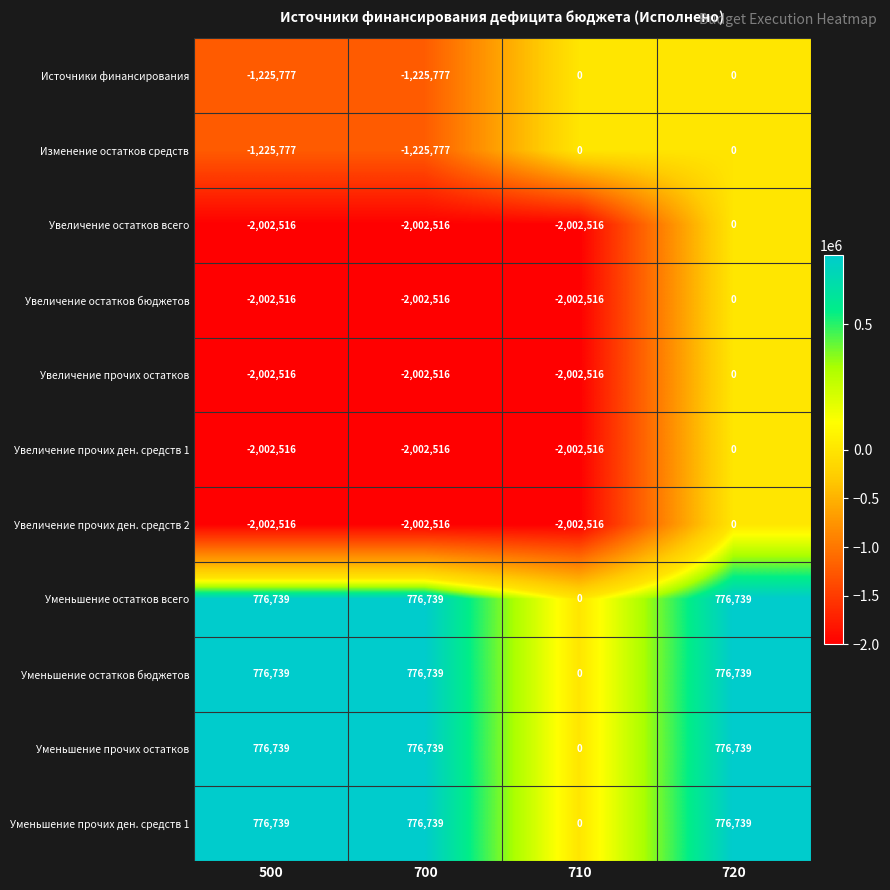

At which label does Уменьшение прочих остатков reach its minimum?

710